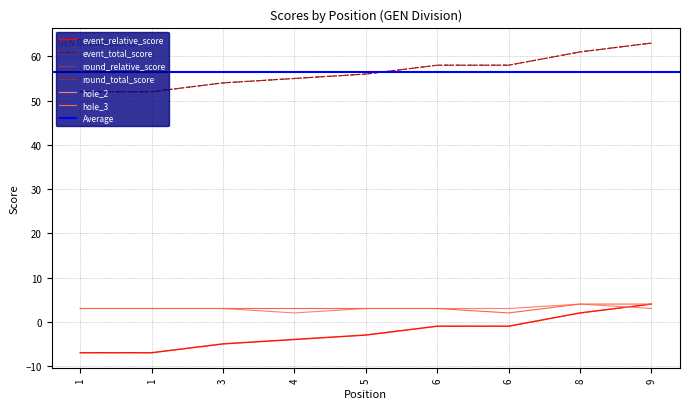

What is the minimum value for round_relative_score?

-7